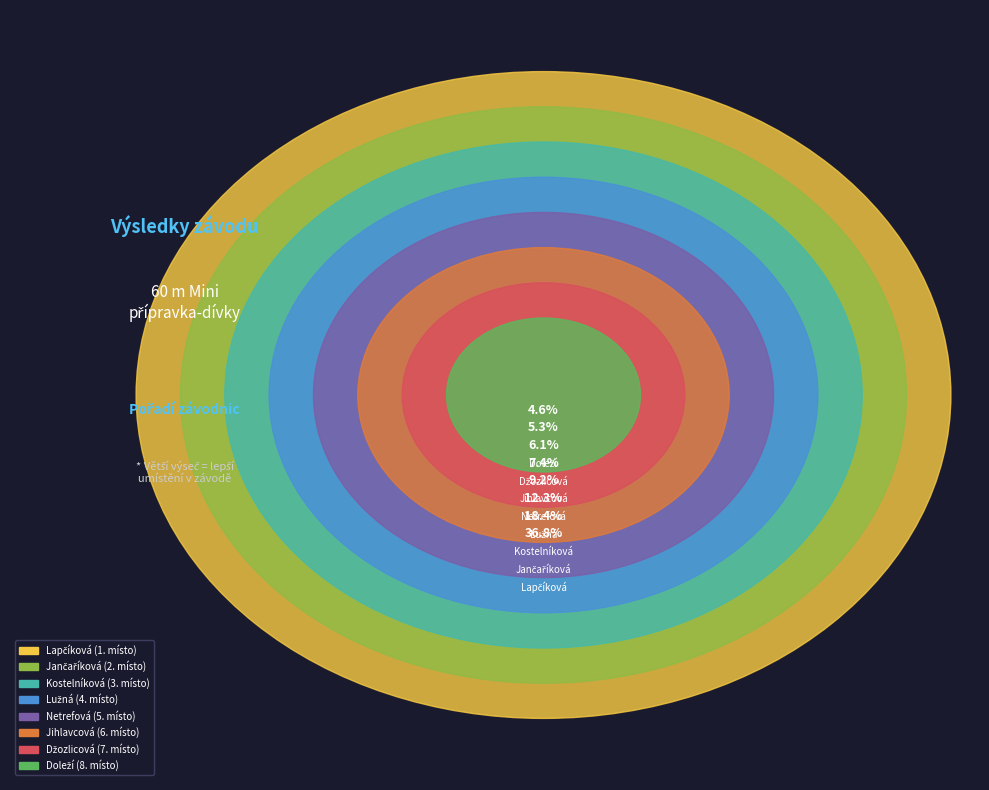

Does Džozlicová Ella account for over 50% of the chart?

No